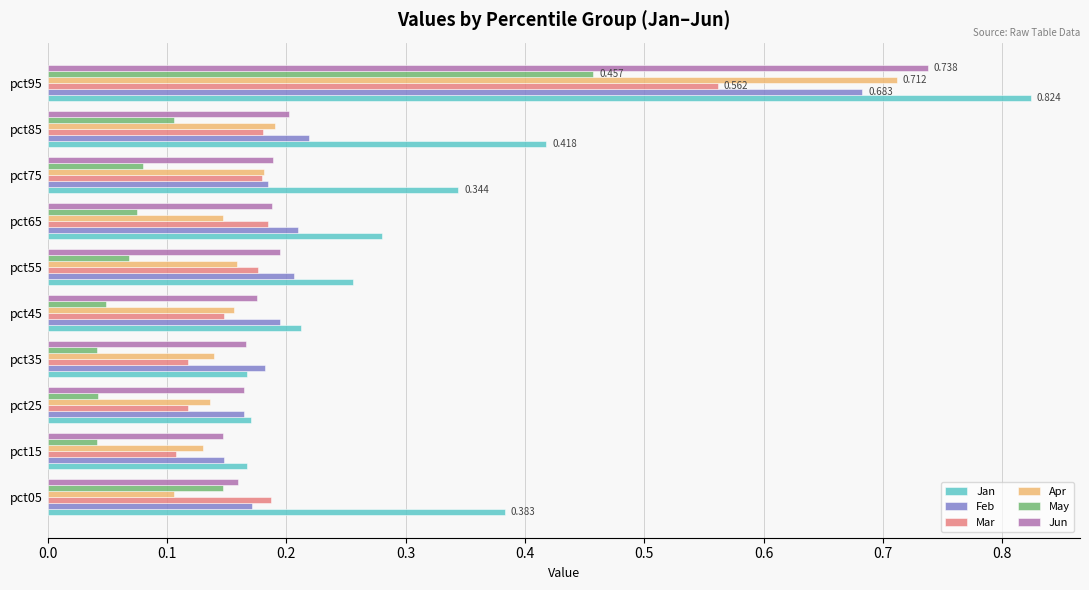

Is the value of Jan at pct25 greater than the value of May at pct65?

Yes